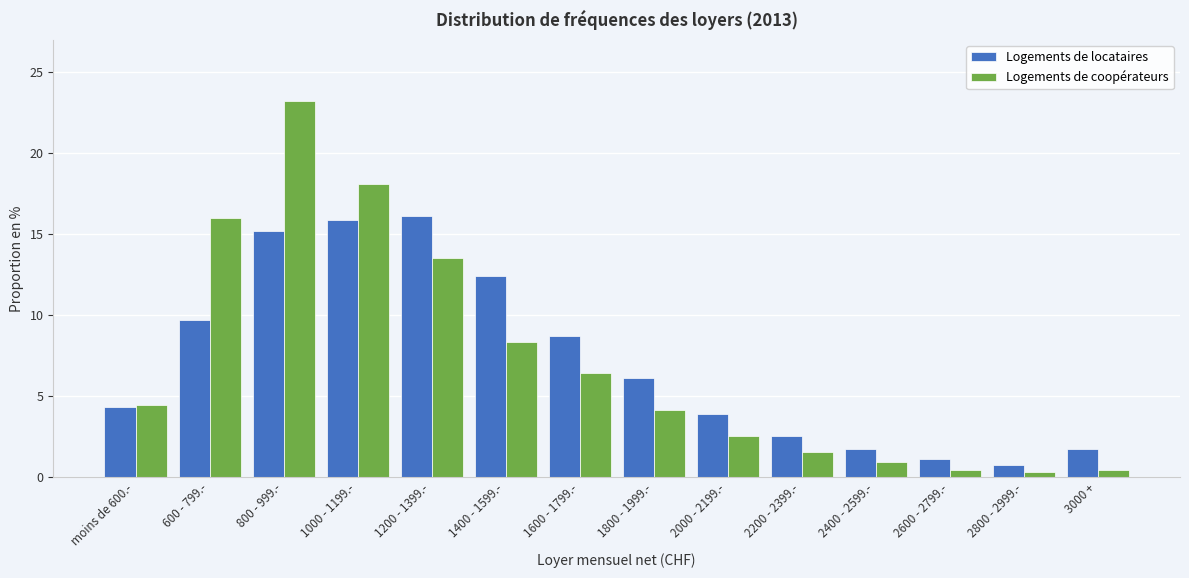

List the series in order of their peak value, highest first.

Logements de coopérateurs, Logements de locataires